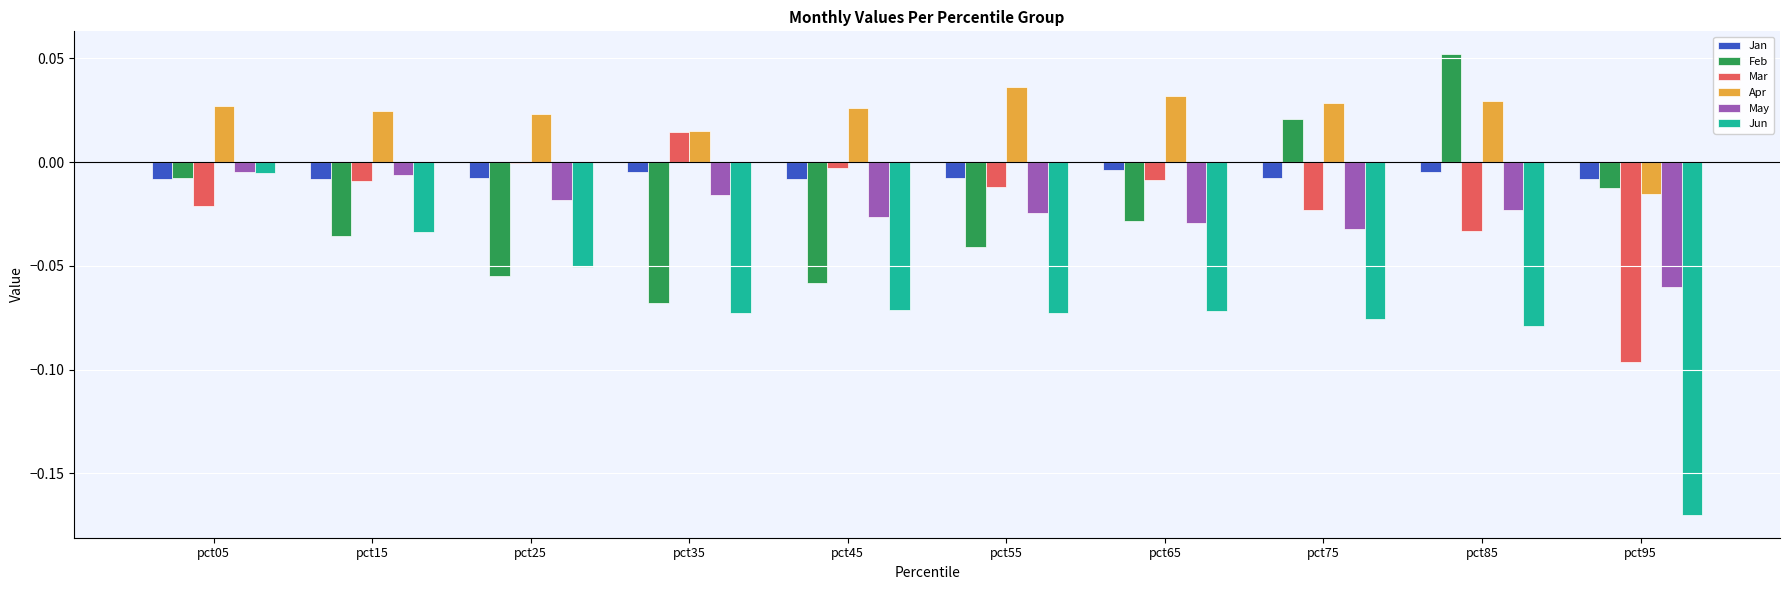

Which series changed the most between pct15 and pct85?

Feb